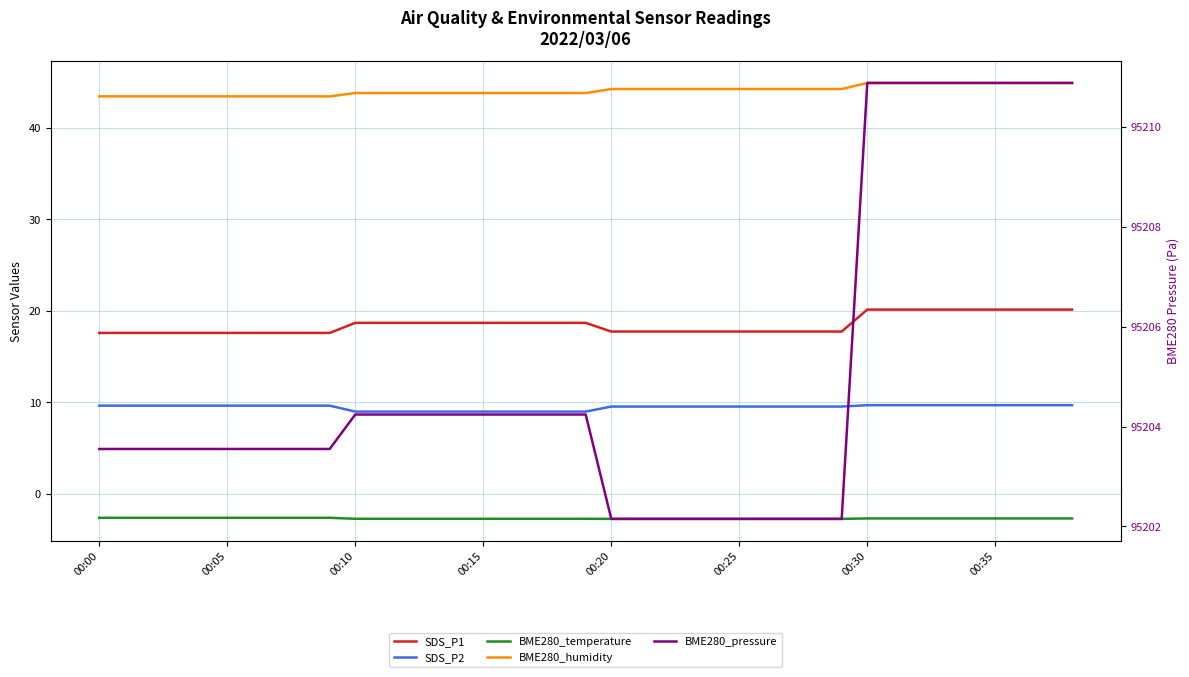

What is the difference between the SDS_P1 values at 22 and 16?

0.9